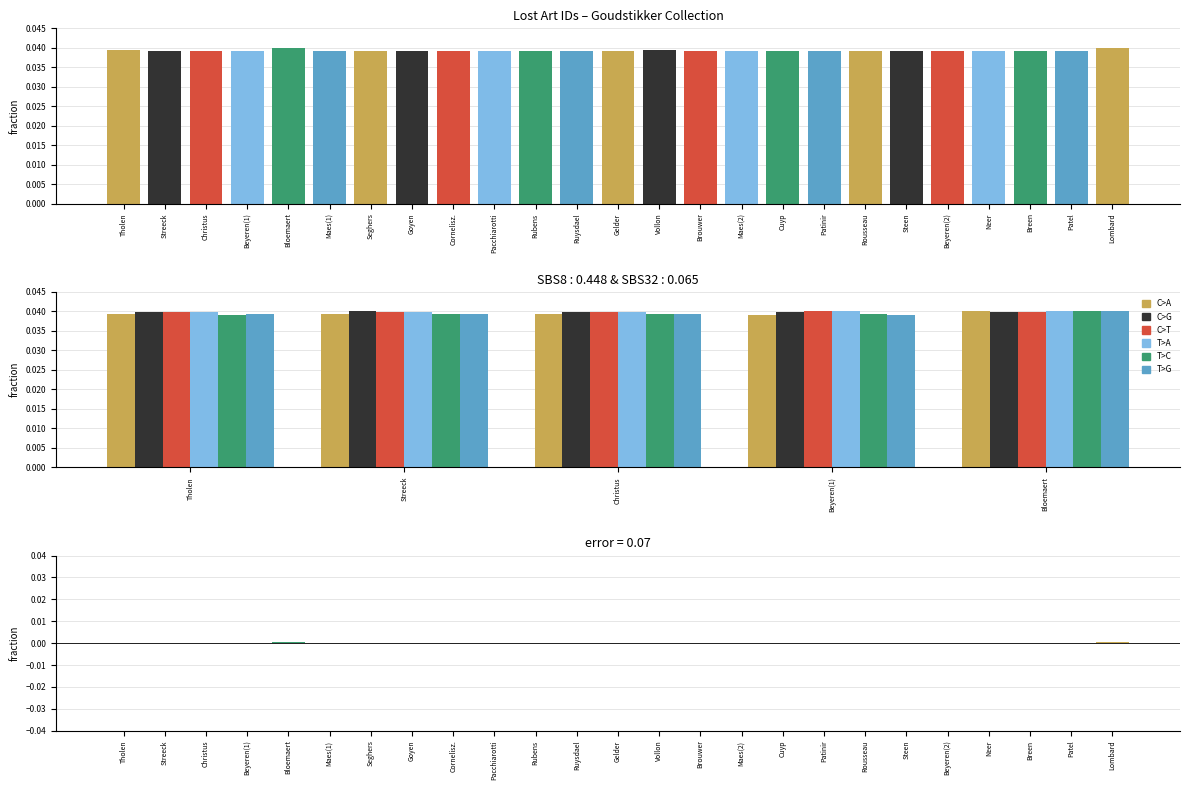

Rank the series at Tholen from lowest to highest value.

T>C, C>A, T>G, C>T, T>A, C>G